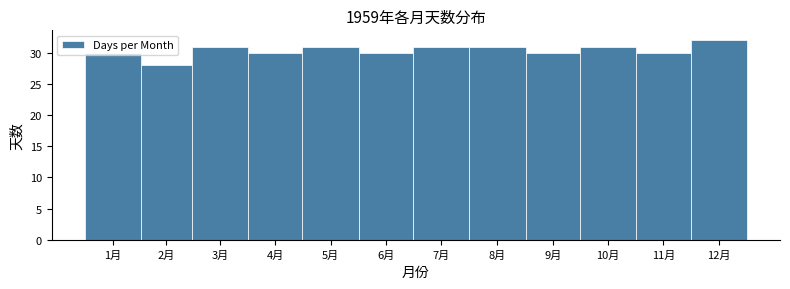

What value does the data have at 11月?

30